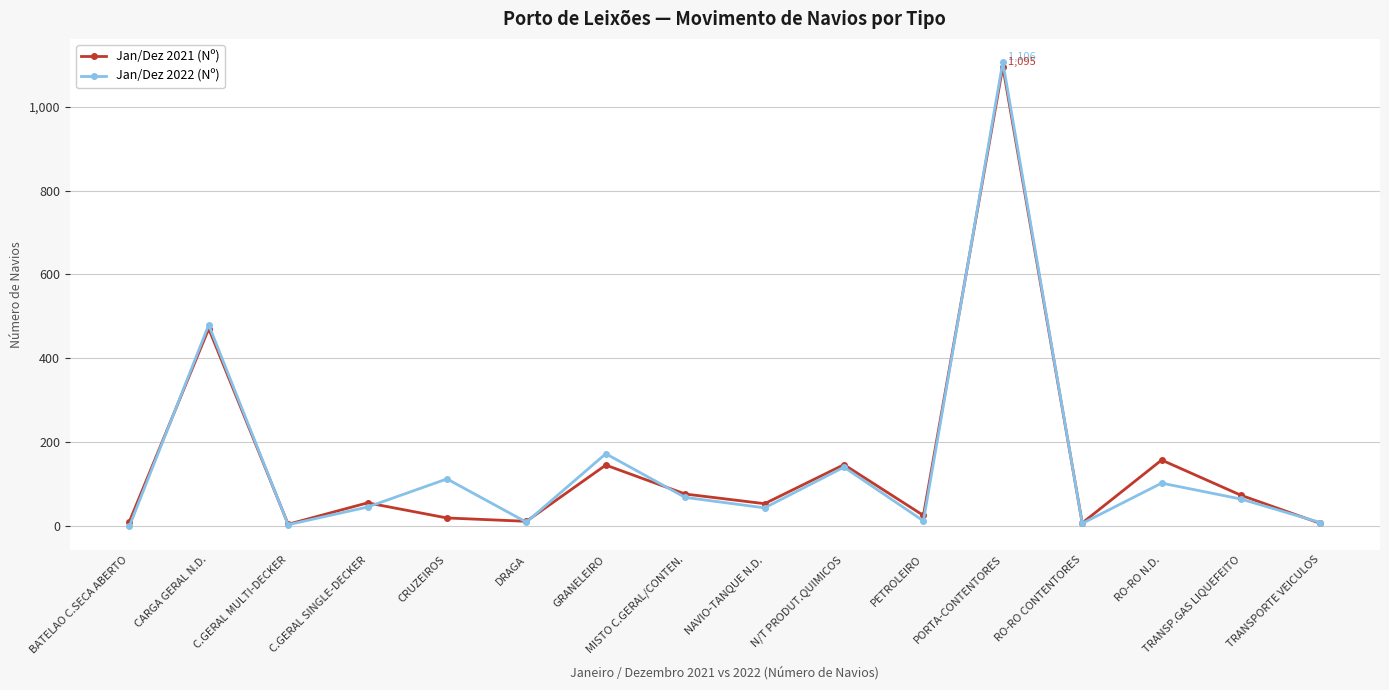

Which series has the widest spread of values?

Jan/Dez 2022 (Nº)